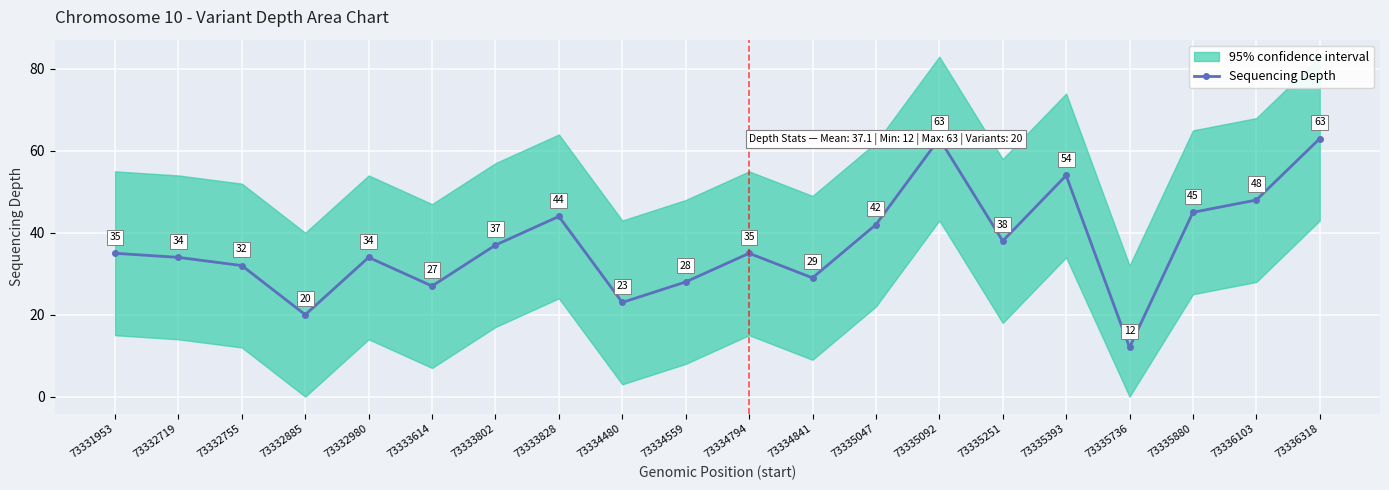

Reading left to right, extract all data points from this chart.

73331953=35	73332719=34	73332755=32	73332885=20	73332980=34	73333614=27	73333802=37	73333828=44	73334480=23	73334559=28	73334794=35	73334841=29	73335047=42	73335092=63	73335251=38	73335393=54	73335736=12	73335880=45	73336103=48	73336318=63